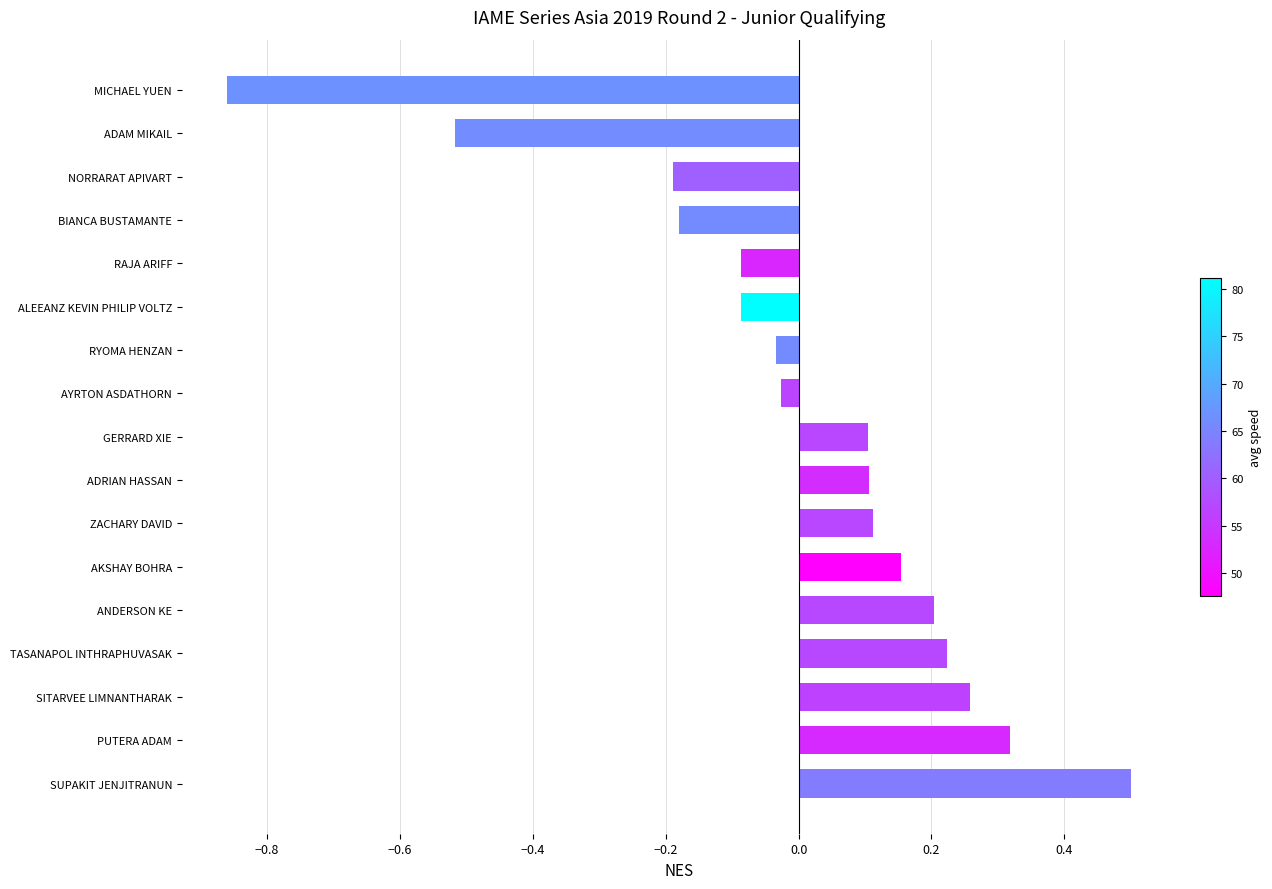

What is the change in value from RYOMA HENZAN to MICHAEL YUEN?

-0.8